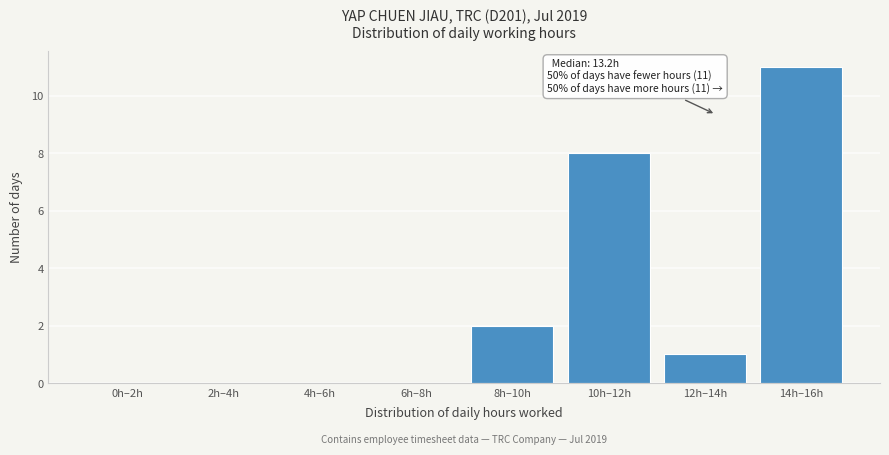

Reading left to right, transcribe all the data shown in this chart.

0h–2h=0	2h–4h=0	4h–6h=0	6h–8h=0	8h–10h=2	10h–12h=8	12h–14h=1	14h–16h=11